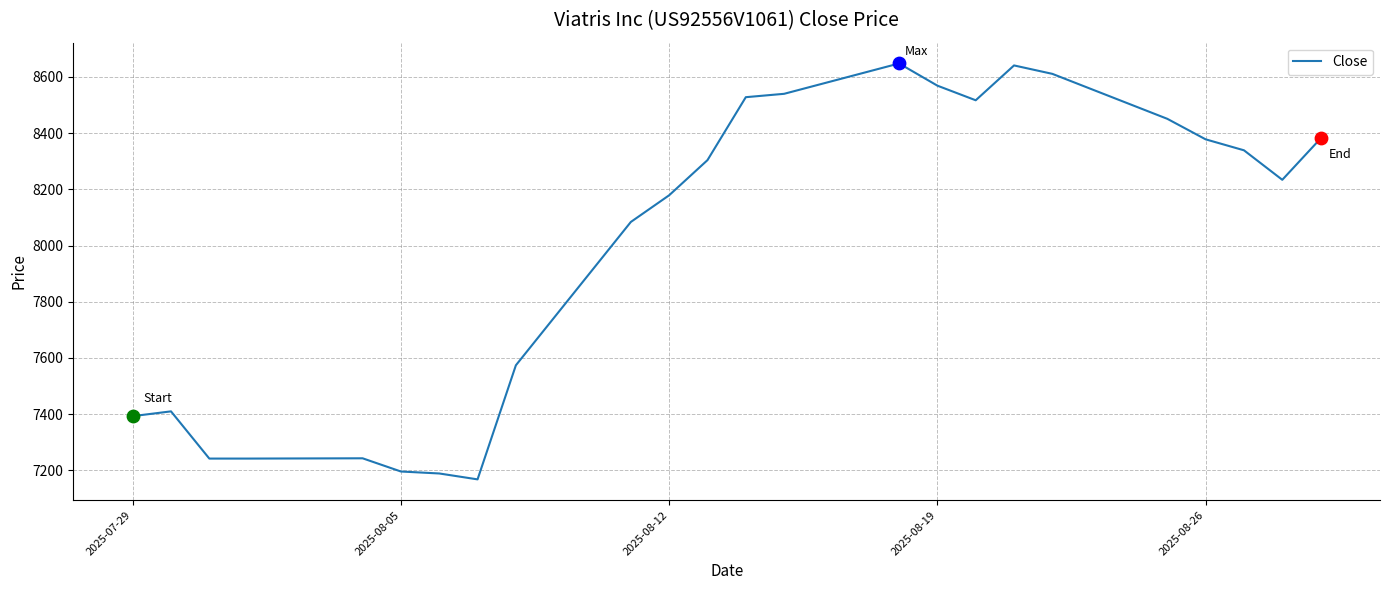

How many lines are shown in the chart?

1